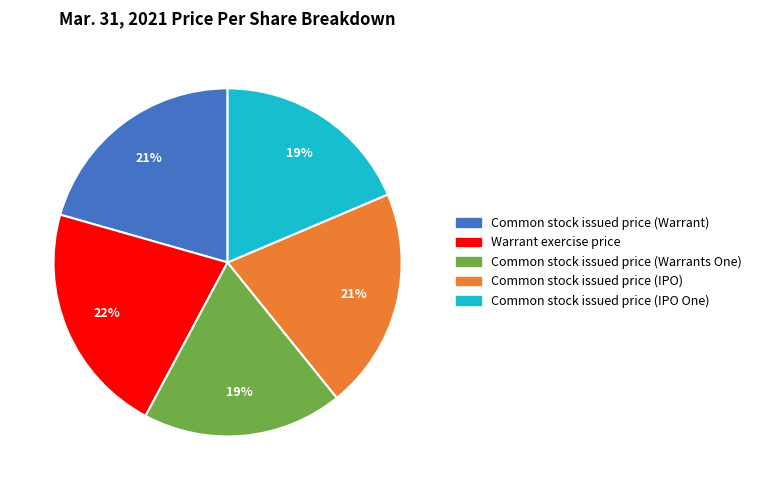

Does Common stock issued price (IPO One) represent more than half of the total?

No